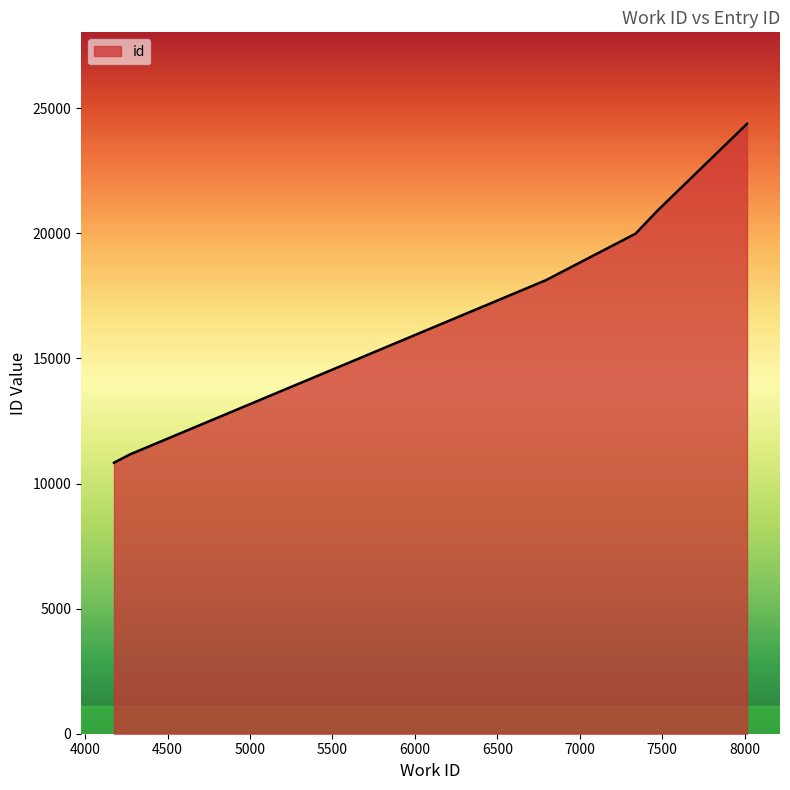

What is the sum of all values?

105399